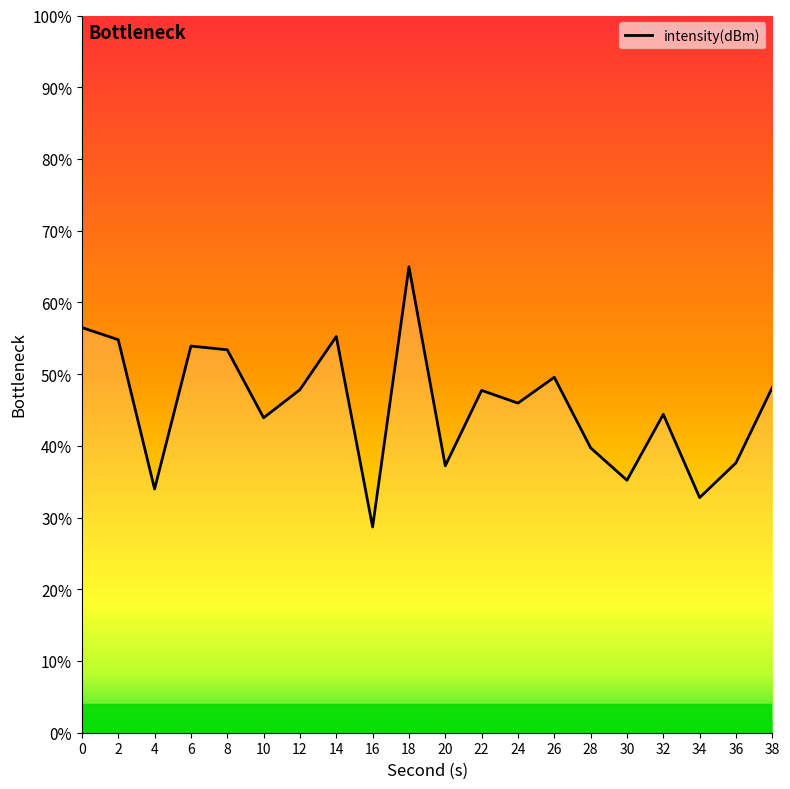

How many points are higher than both their immediate neighbors (excluding endpoints)?

6